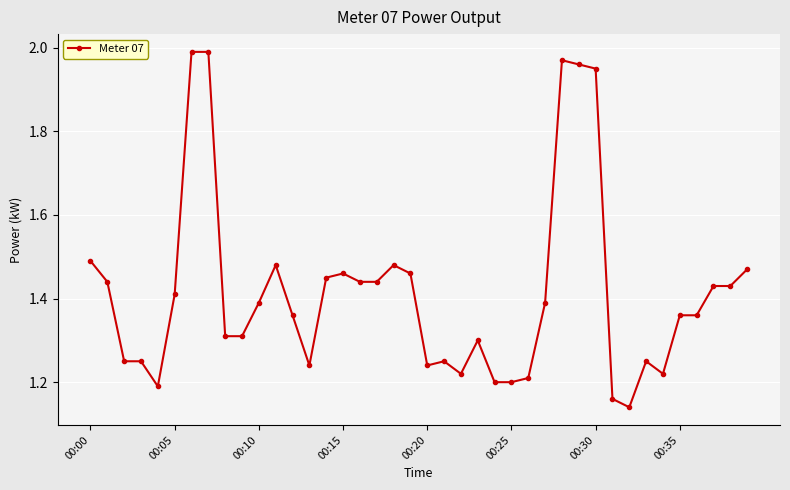

What is the sum of all values?

56.5